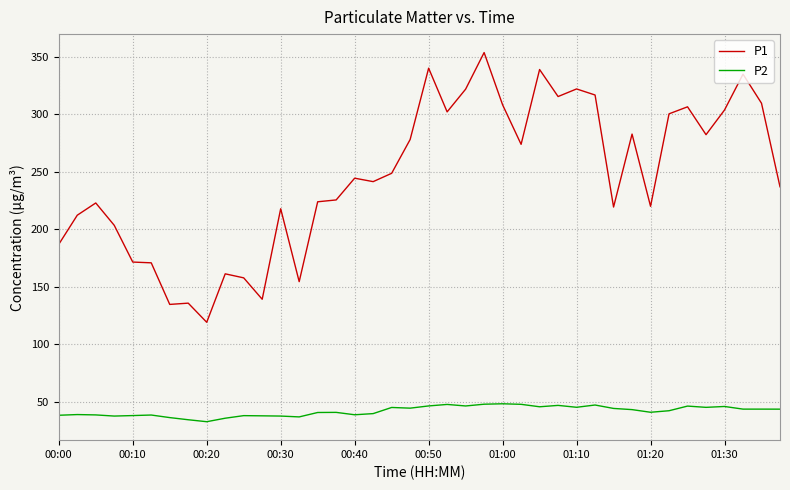

Which series has the largest range (max minus min)?

P1